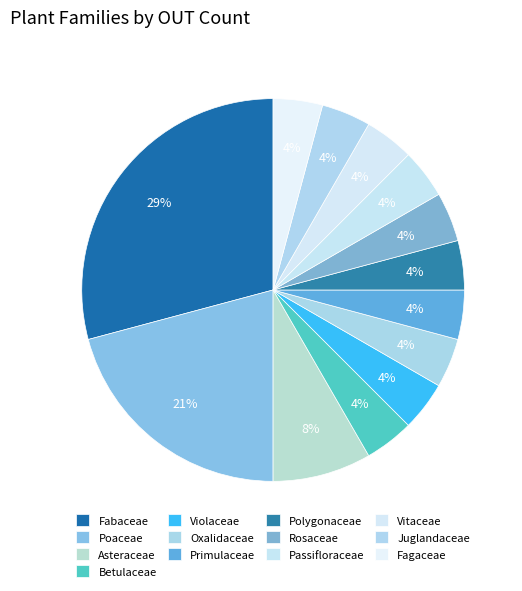

The Betulaceae slice represents 4% of the pie. True or false?

True